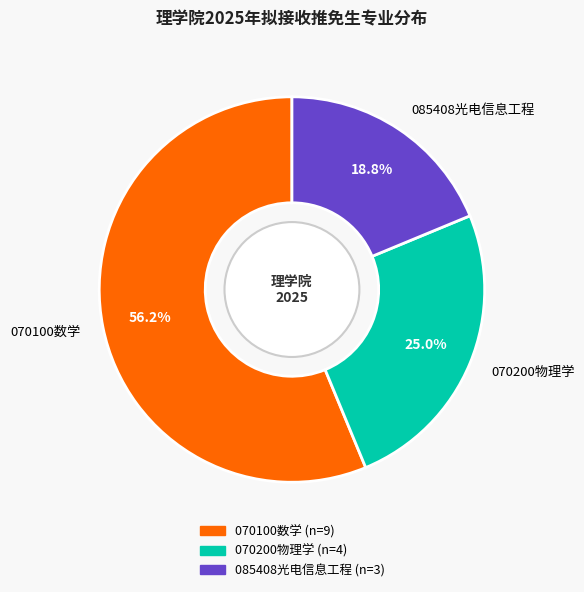

Which slice represents more than half of the pie?

070100数学